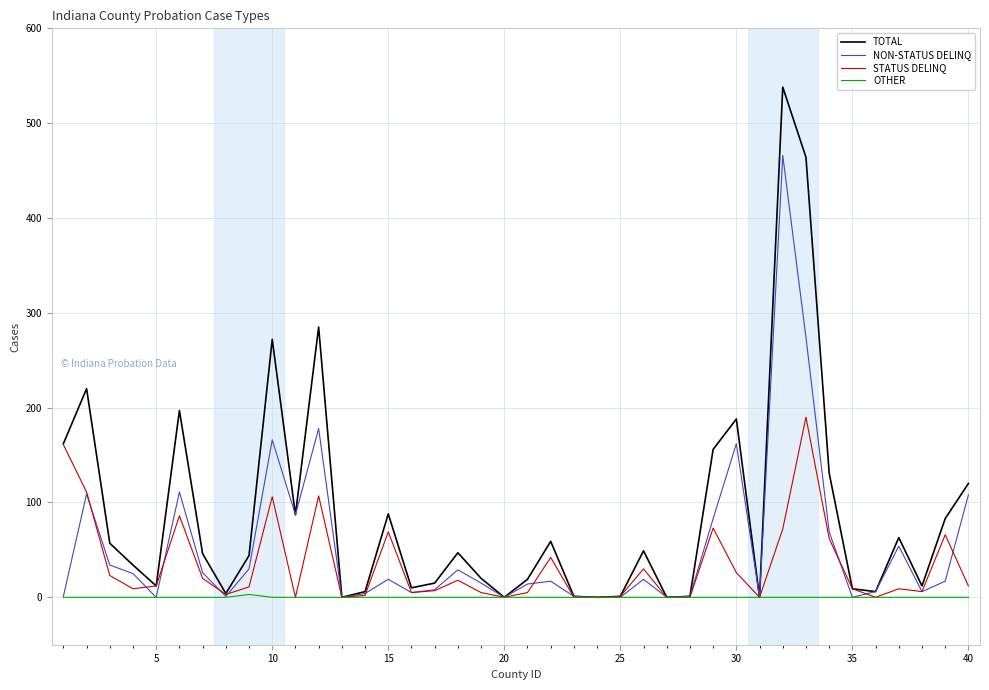

Which series has the widest spread of values?

TOTAL